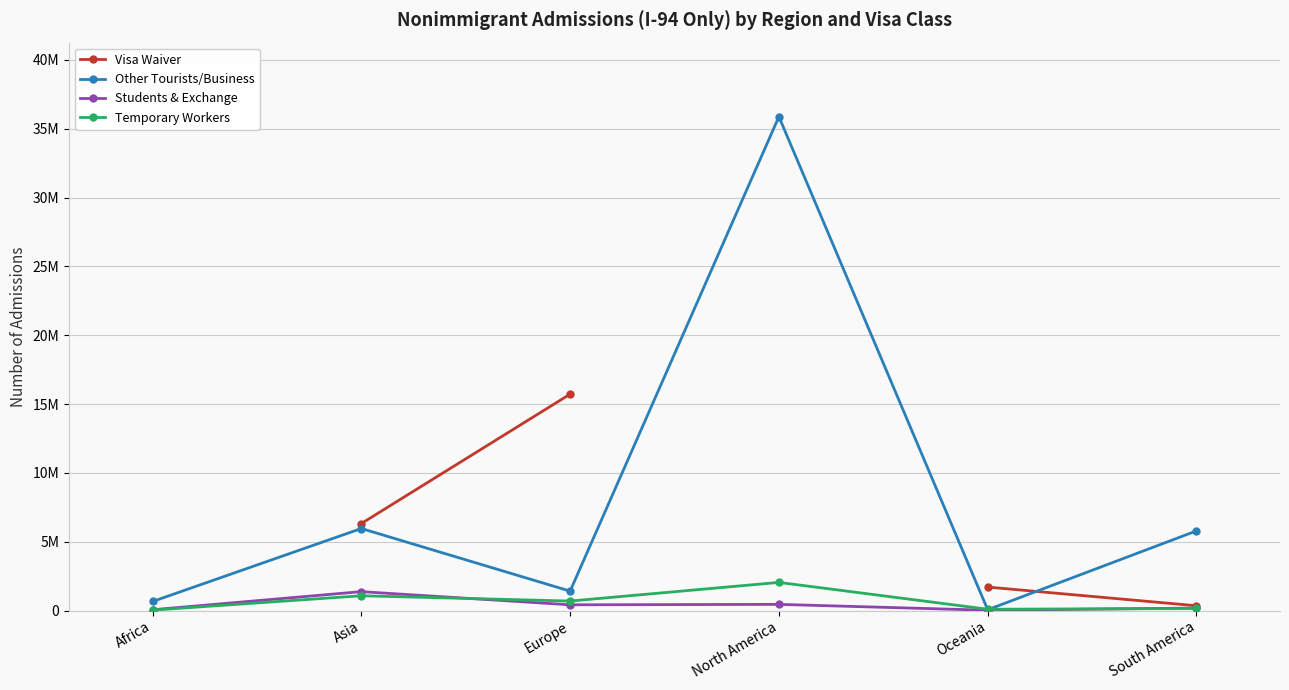

The Temporary Workers series shows 2047465.0 at North America. True or false?

True